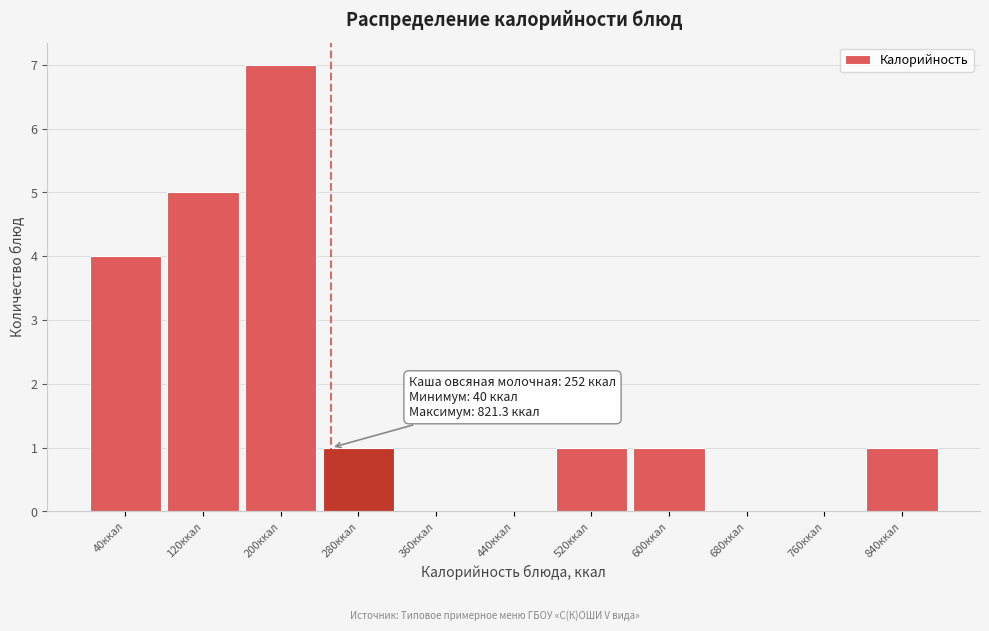

Over which range of the x-axis is the bar tallest?

160 to 240